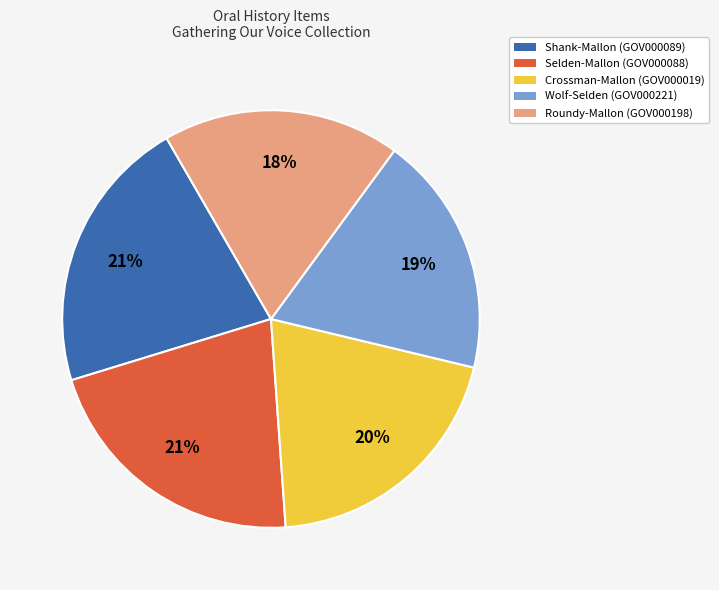

Count the number of slices in the pie.

5